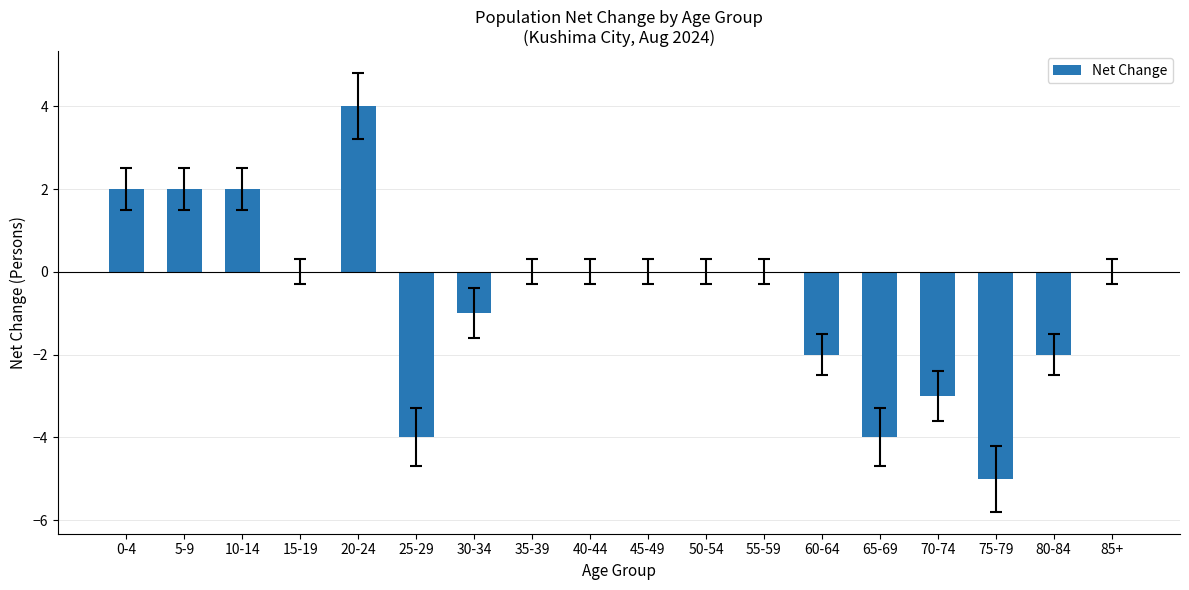

Read the value at 30-34.

-1